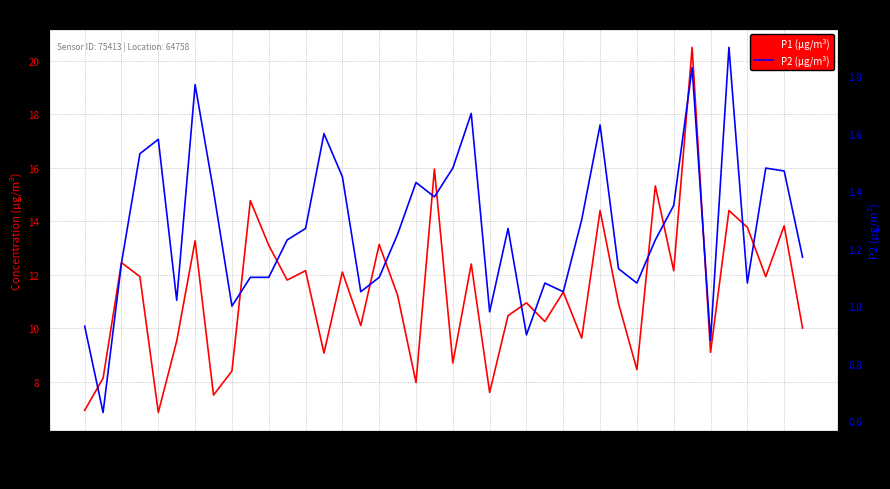

Is it true that P1 (µg/m³) equals 2.4 at 27?

False